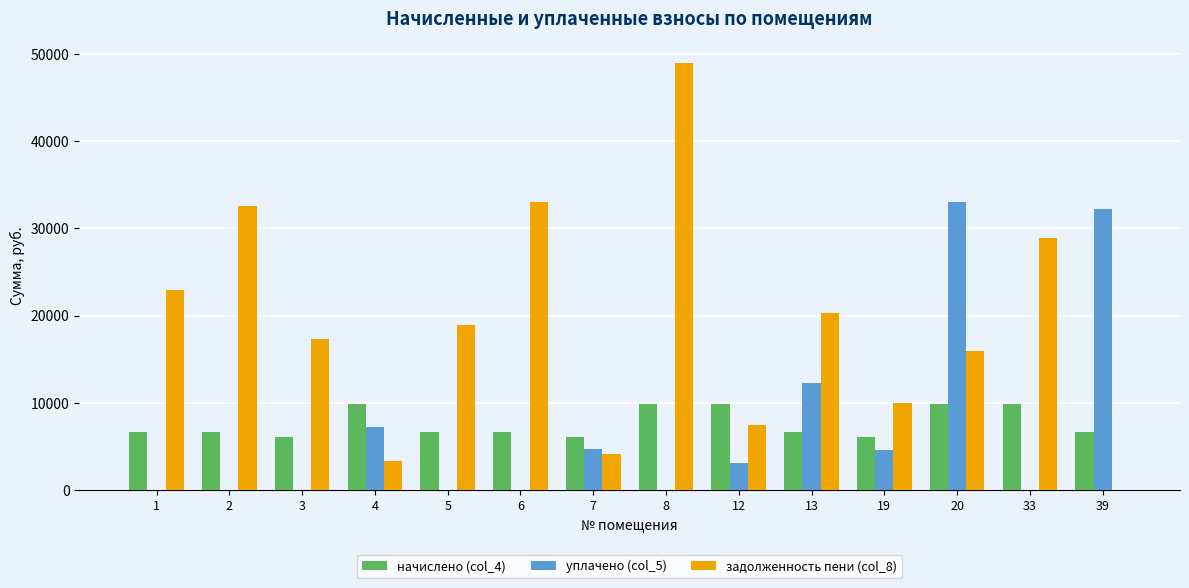

Count the number of categories in the chart.

14